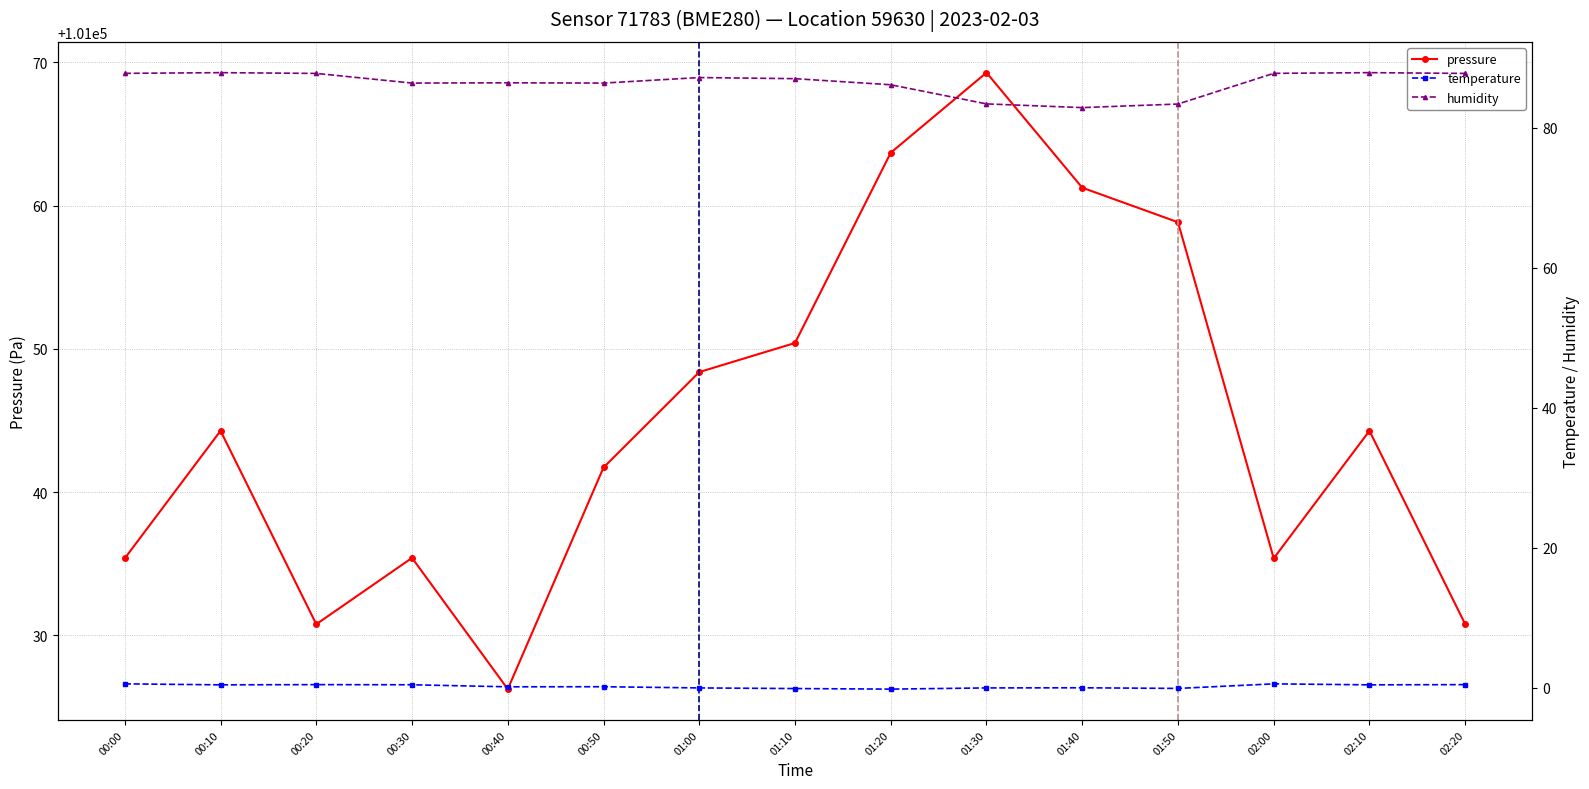

Reading right to left, transcribe all the data shown in this chart.

pressure: 02:20=101030.8	02:10=101044.3	02:00=101035.4	01:50=101058.8	01:40=101061.2	01:30=101069.3	01:20=101063.7	01:10=101050.4	01:00=101048.4	00:50=101041.7	00:40=101026.2	00:30=101035.4	00:20=101030.8	00:10=101044.3	00:00=101035.4
temperature: 02:20=0.5	02:10=0.5	02:00=0.6	01:50=-0.1	01:40=0.0	01:30=0.0	01:20=-0.2	01:10=-0.1	01:00=0.0	00:50=0.2	00:40=0.2	00:30=0.5	00:20=0.5	00:10=0.5	00:00=0.6
humidity: 02:20=87.7	02:10=87.8	02:00=87.7	01:50=83.3	01:40=82.8	01:30=83.4	01:20=86.1	01:10=87.0	01:00=87.1	00:50=86.3	00:40=86.4	00:30=86.3	00:20=87.7	00:10=87.8	00:00=87.7